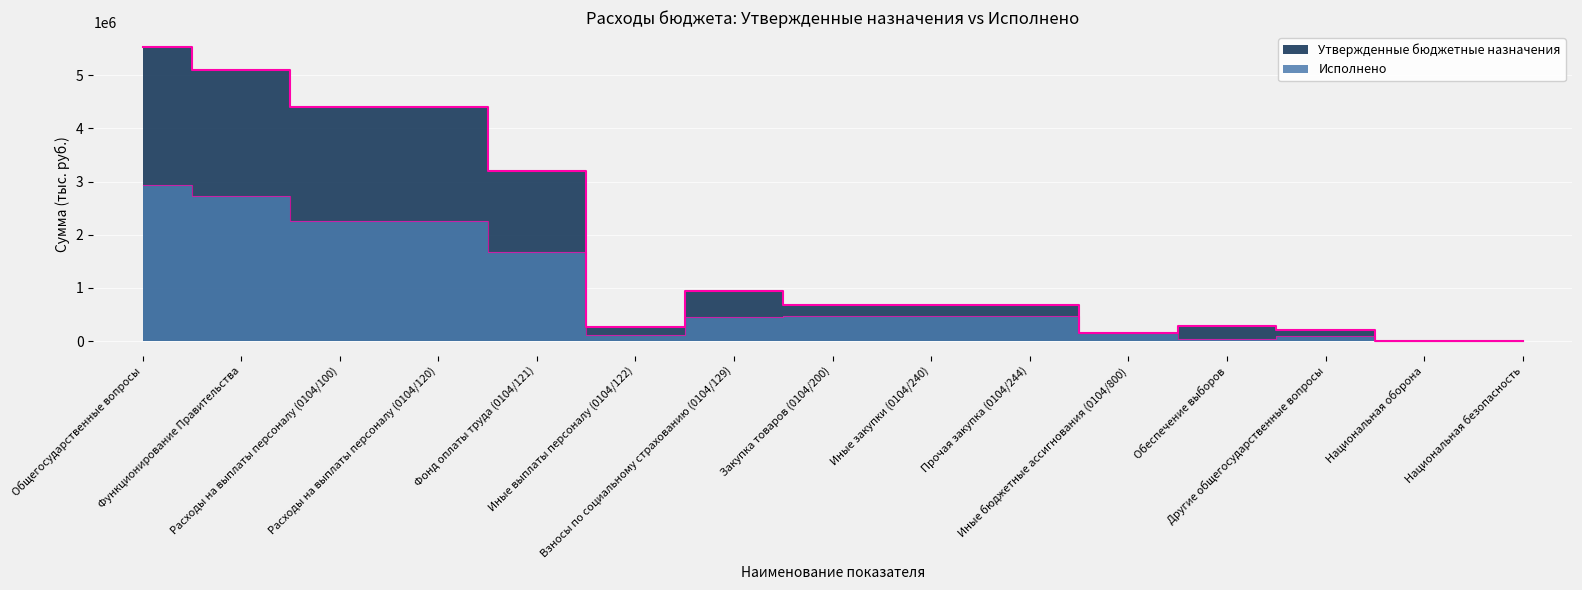

True or false: Утвержденные бюджетные назначения has more than 1 points higher than both neighbors.

True